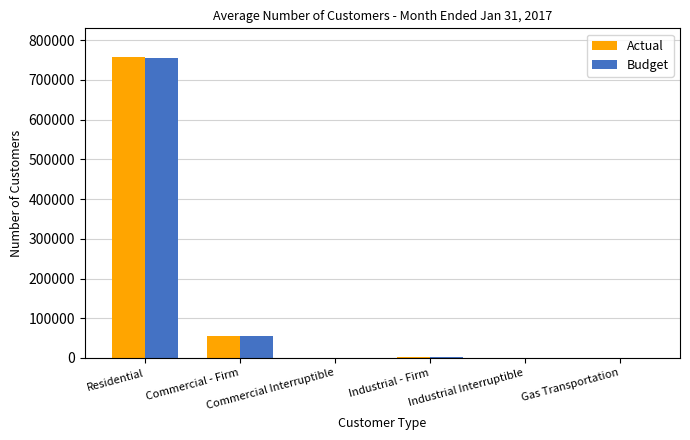

At which label does Actual first exceed 2358?

Residential